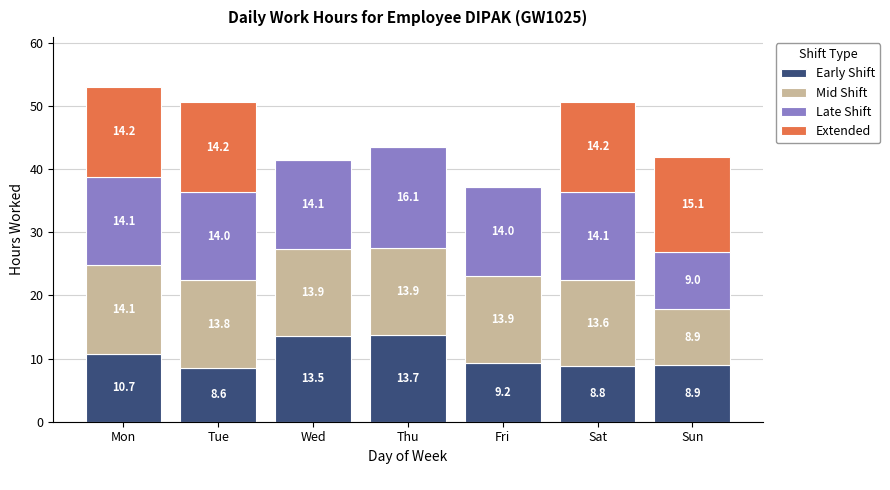

What is the sum of all Early Shift values?

73.5